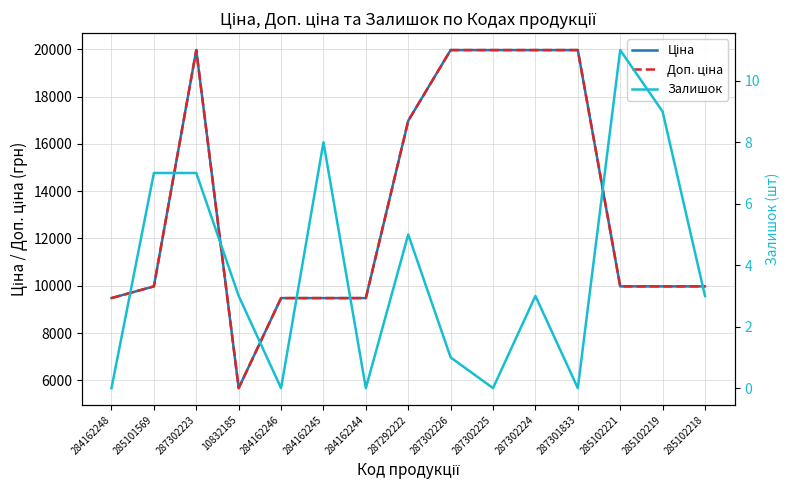

Where is Ціна nearest to the value 12818?

285101569